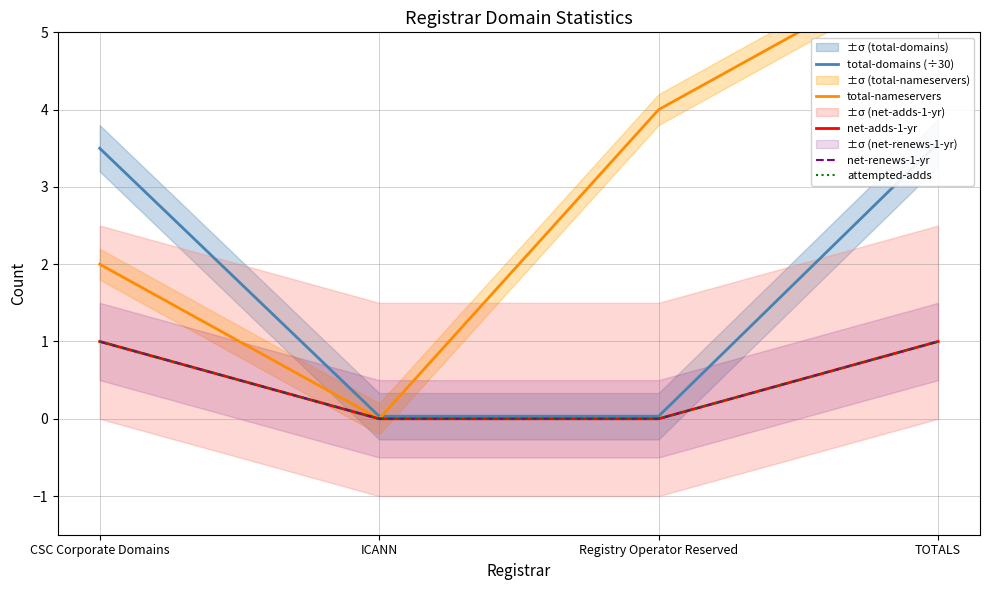

What is the value of the net-renews-1-yr point at the 4th from the left?

1.0